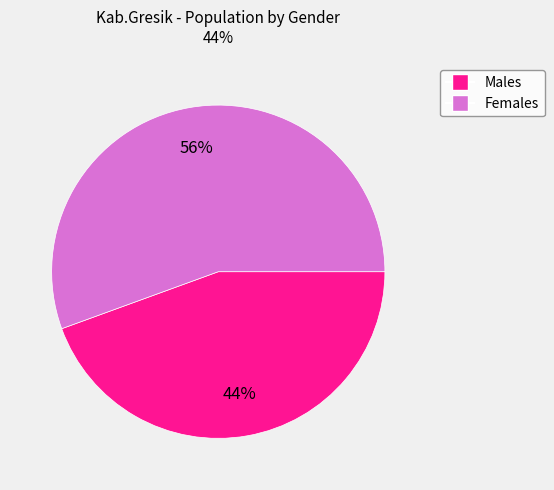

To the nearest percent, what is the average slice percentage?

50%